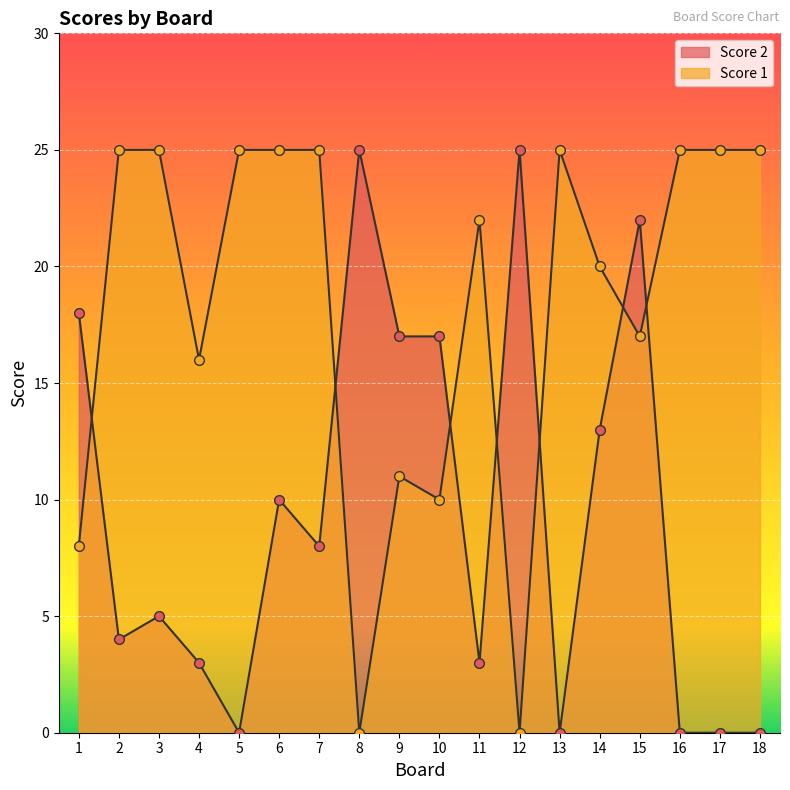

What is the value of the Score 1 point at the 7th from the left?

25